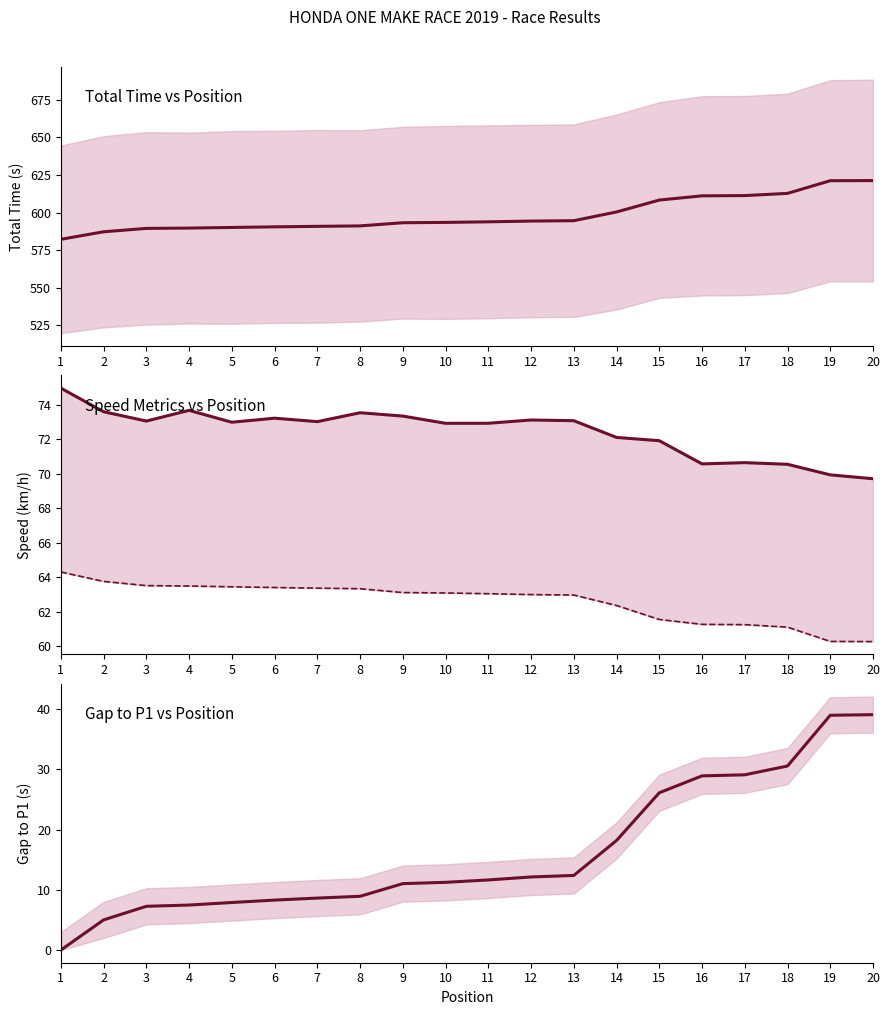

What is the value of the Total Time point at the 9th from the left?

593.3